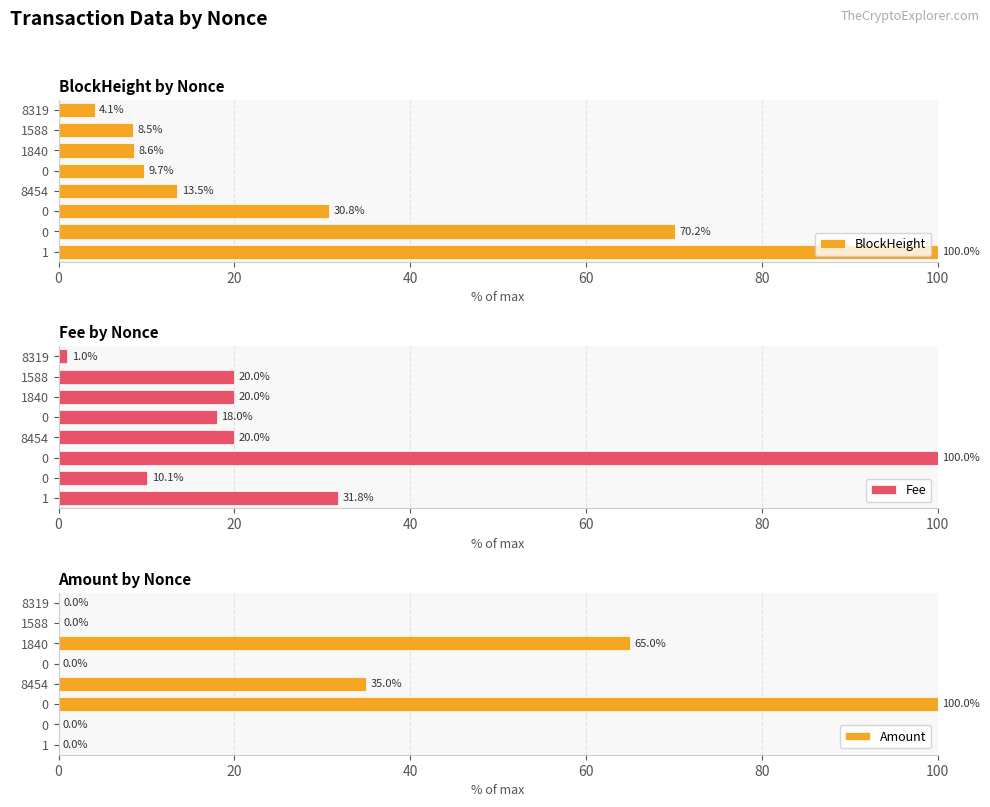

What is the value of the BlockHeight bar at the 8th from the left?

4.1